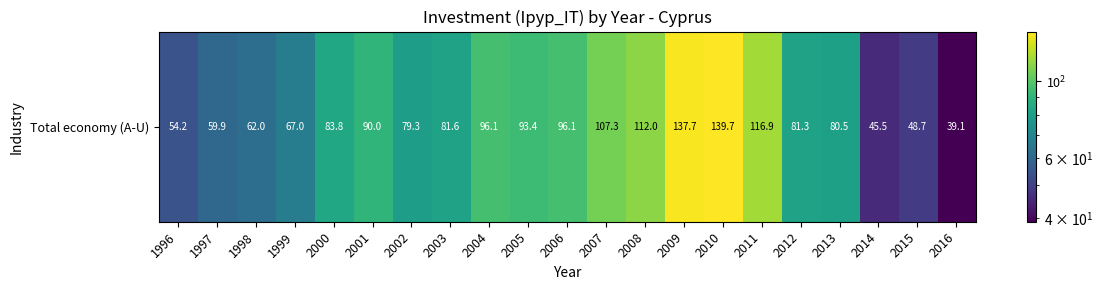

Reading right to left, extract all data points from this chart.

39.1	48.7	45.5	80.5	81.3	116.9	139.7	137.7	112.0	107.3	96.1	93.4	96.1	81.6	79.3	90.0	83.8	67.0	62.0	59.9	54.2